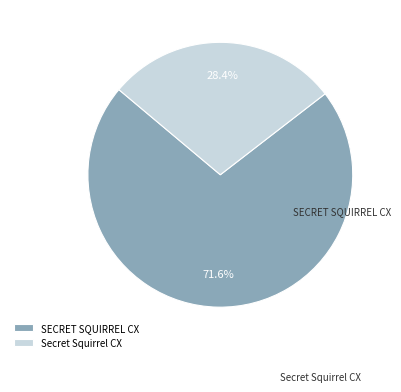

Which category has the biggest portion of the pie?

SECRET SQUIRREL CX